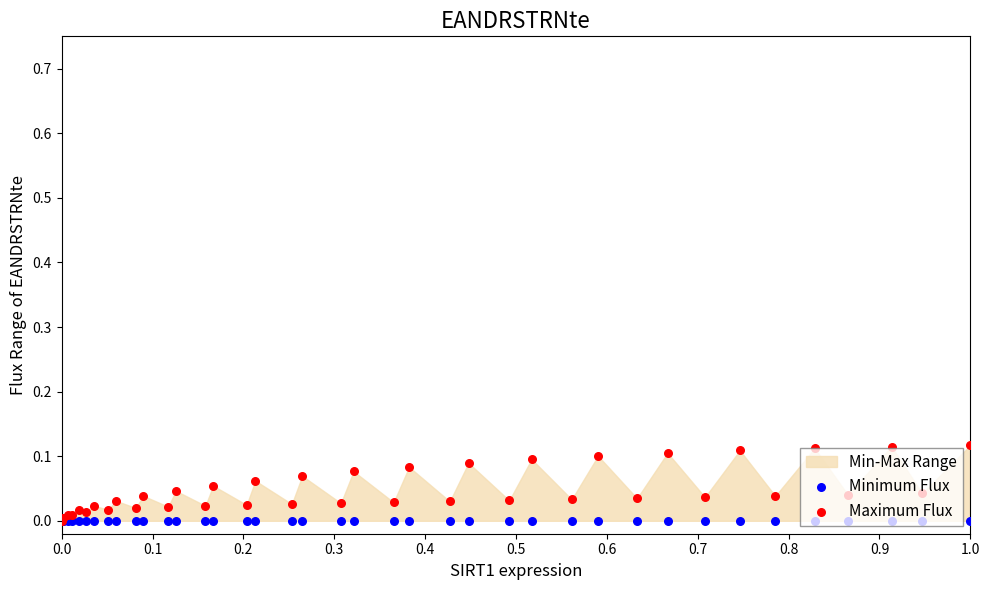

Which series has the largest Y range (max minus min)?

Maximum Flux